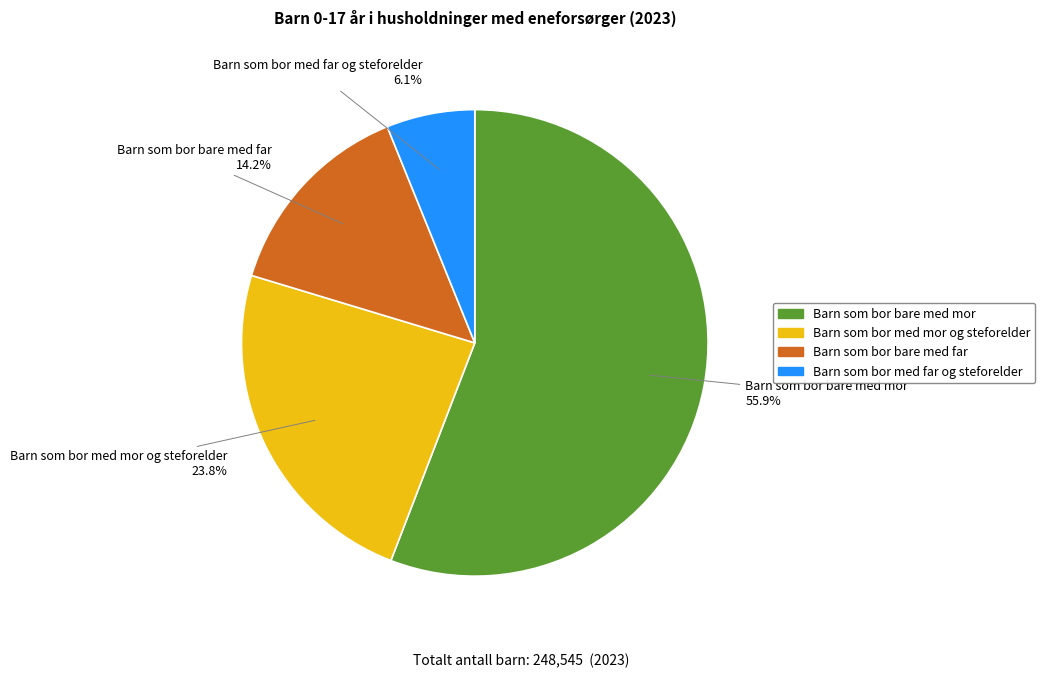

Does Barn som bor med mor og steforelder represent more than half of the total?

No